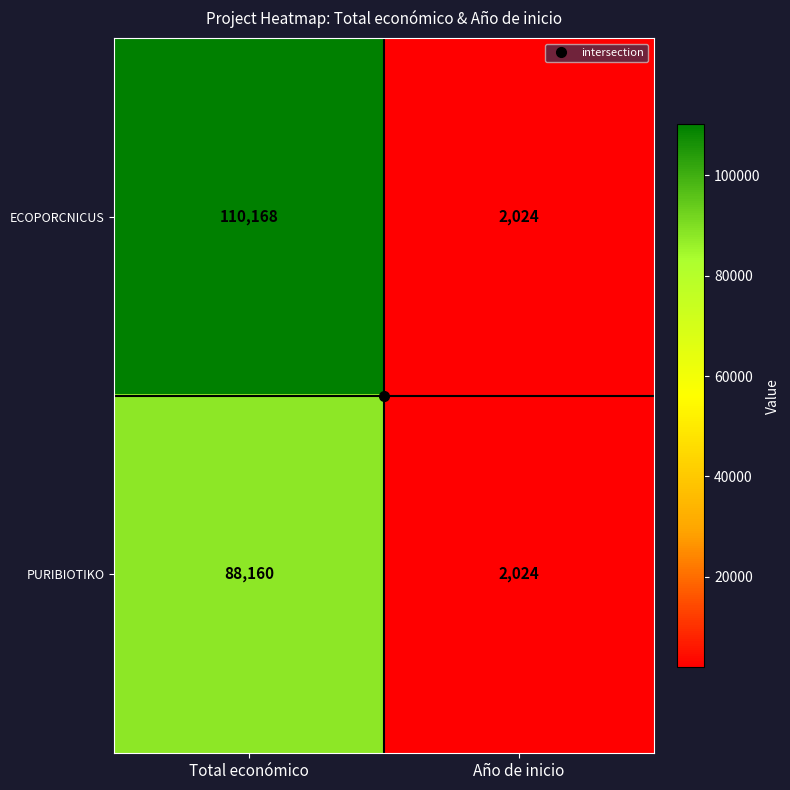

What is the approximate value of ECOPORCNICUS at Total económico, to the nearest 50?

110150